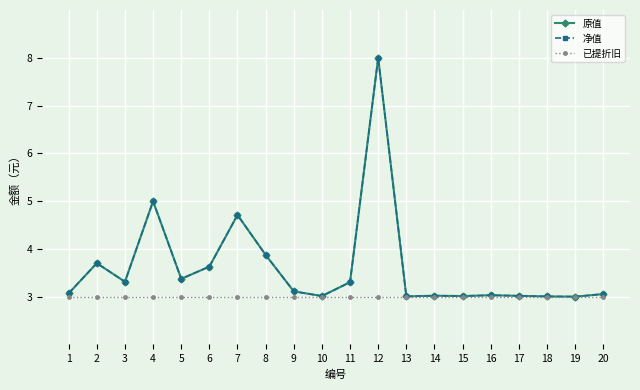

Which category has the highest value in the 已提折旧 series?

1